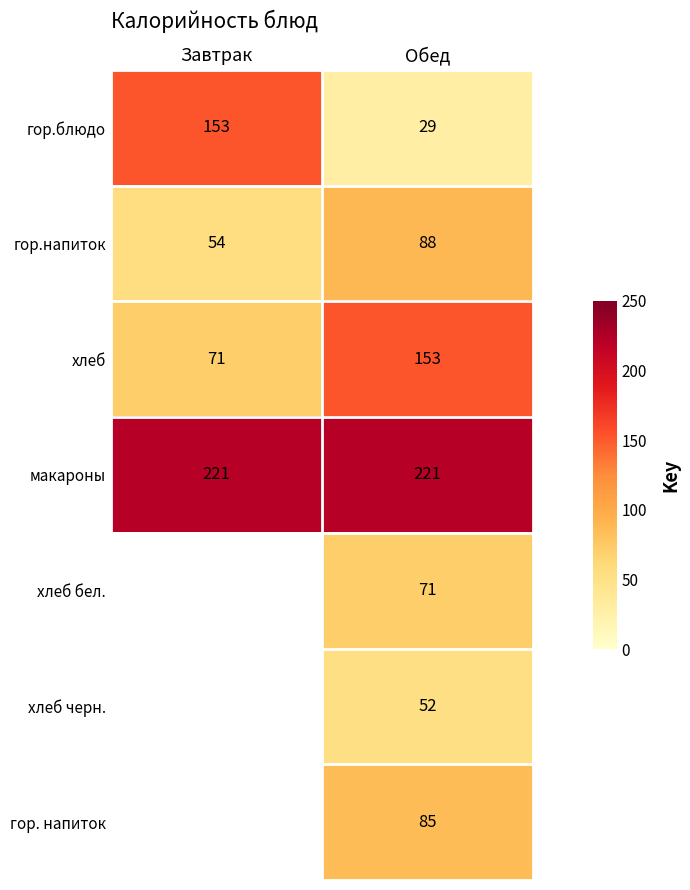

Rank the series at Обед from lowest to highest value.

гор.блюдо, хлеб черн., хлеб бел., гор. напиток, гор.напиток, хлеб, макароны